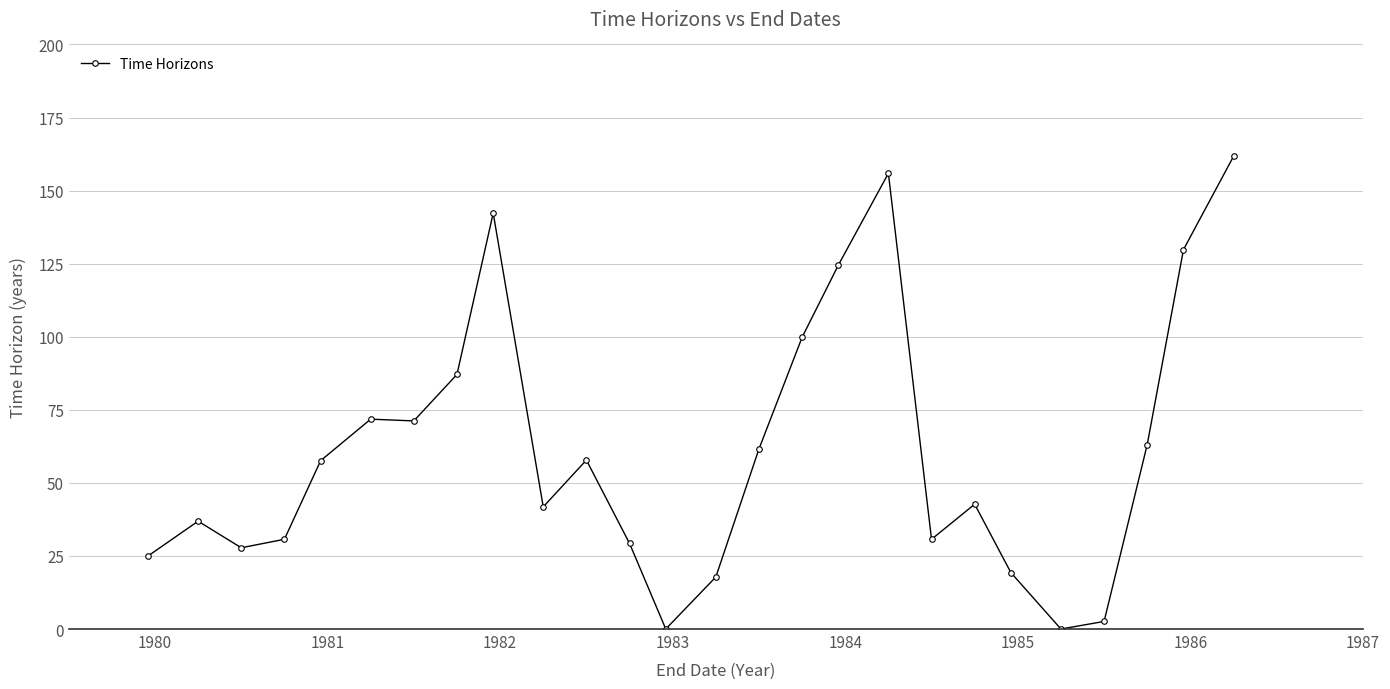

True or false: there are more than 0 points higher than both neighbors.

True